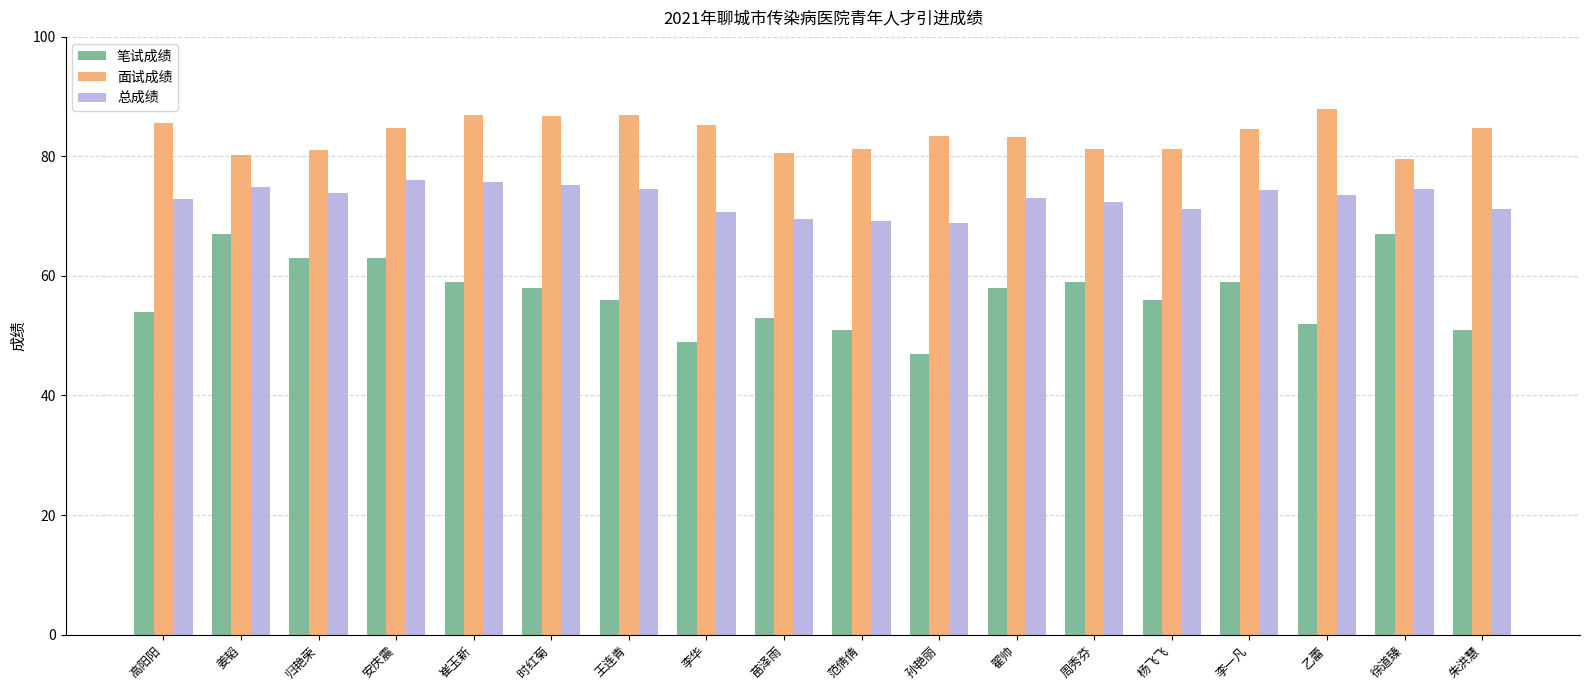

The value of 笔试成绩 at 朱洪慧 is 76.4. True or false?

False